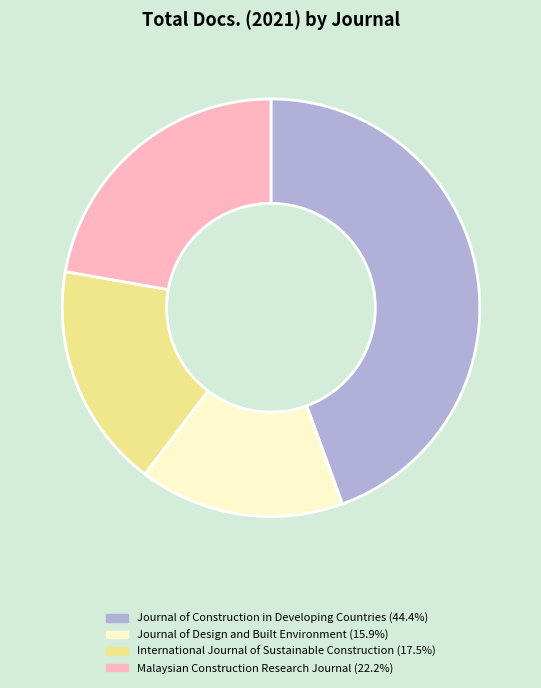

Rank the categories by value from lowest to highest.

Journal of Design and Built Environment, International Journal of Sustainable Construction, Malaysian Construction Research Journal, Journal of Construction in Developing Countries